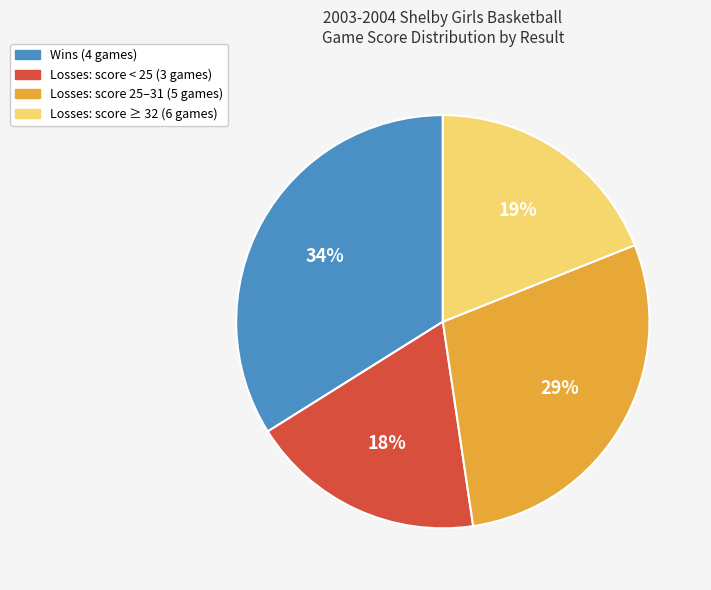

Count the number of slices in the pie.

4